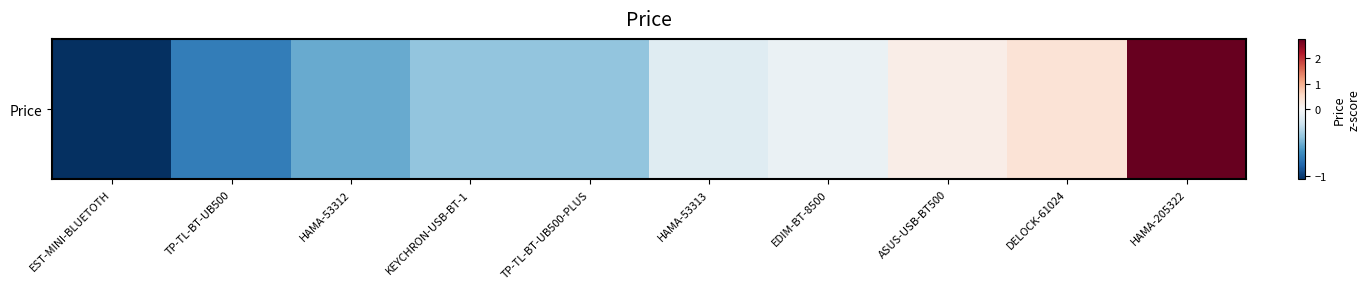

Reading left to right, list all the values displayed in this chart.

-1.0	-0.7	-0.5	-0.4	-0.4	-0.1	-0.1	0.2	0.4	2.7